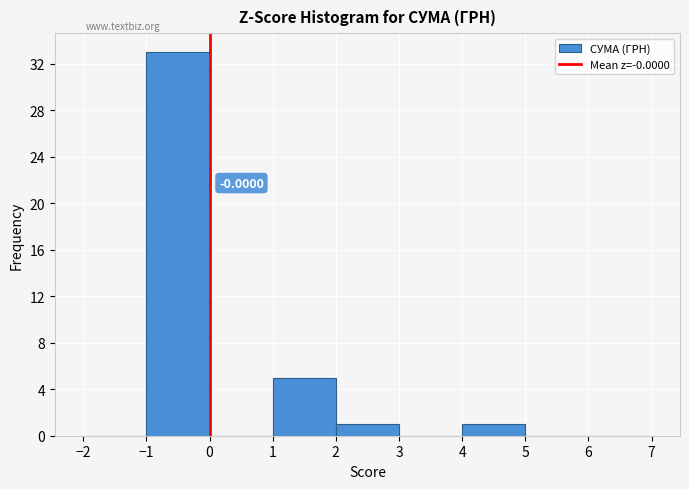

Over which range of the x-axis is the bar tallest?

-1 to 0